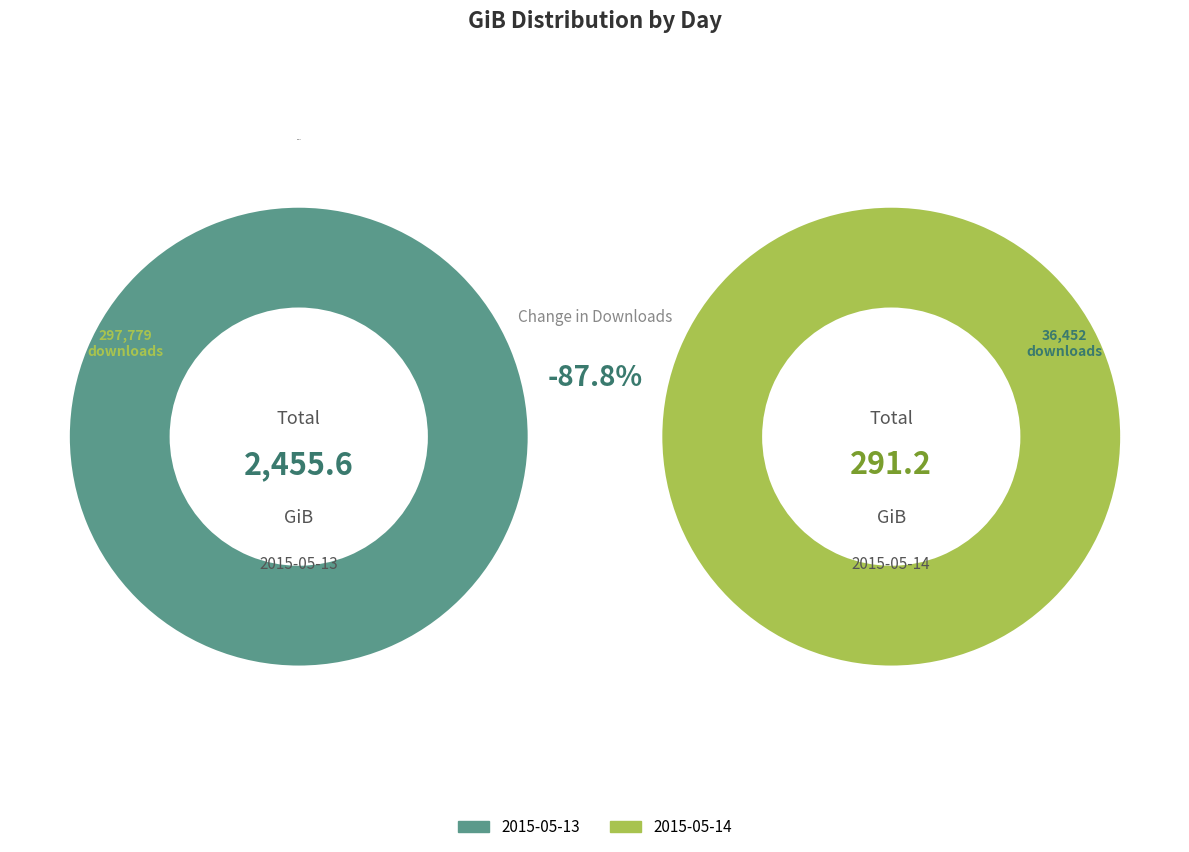

Is it true that 2015-05-13 is 89% of the pie?

True